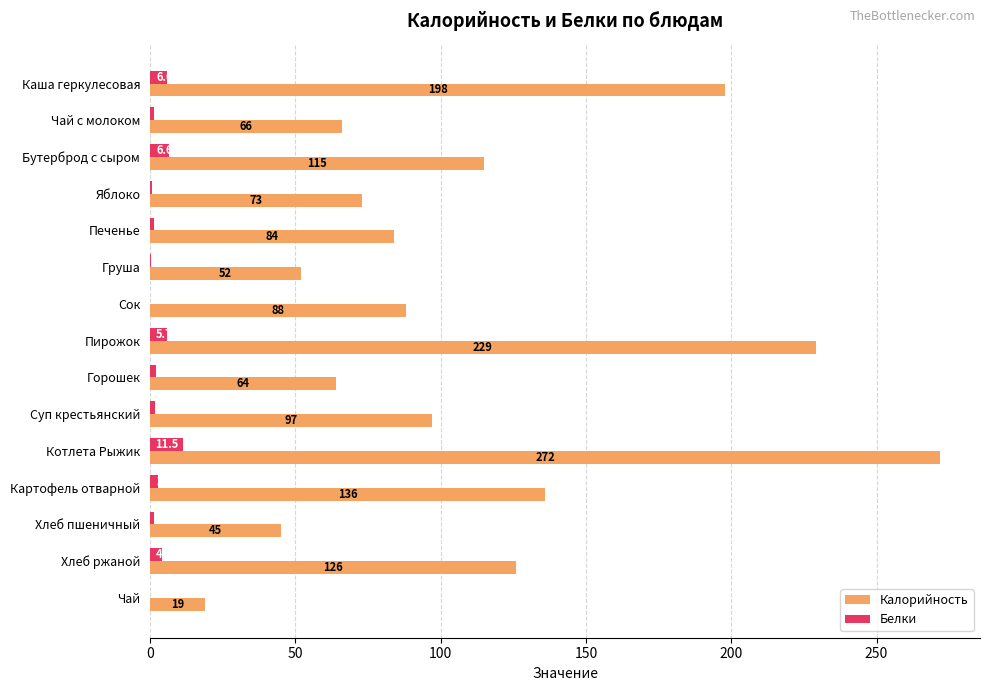

At which label is Калорийность closest to 145?

Картофель отварной